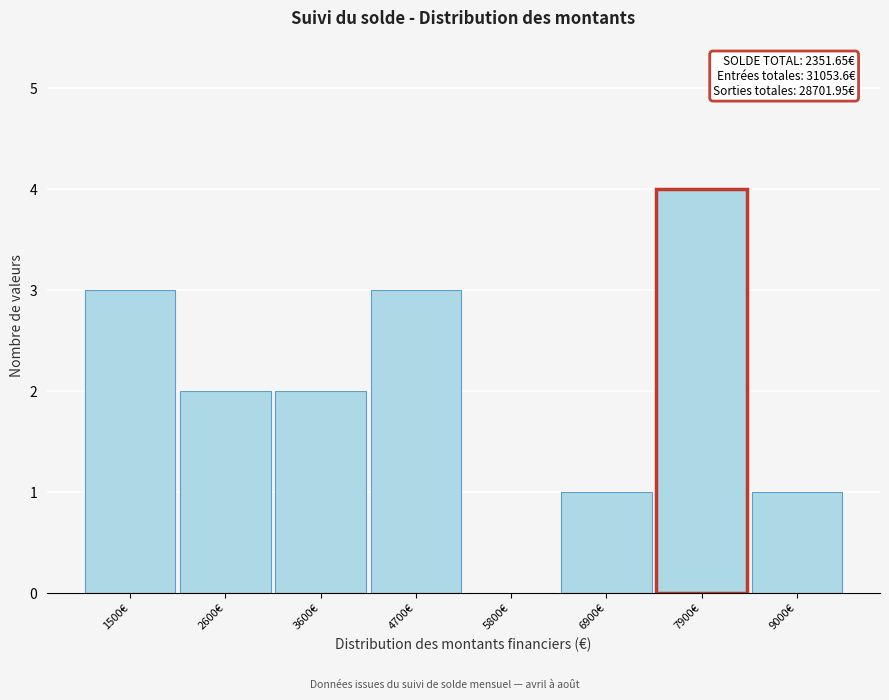

Reading right to left, list all the values displayed in this chart.

9000€=1	7900€=4	6900€=1	5800€=0	4700€=3	3600€=2	2600€=2	1500€=3